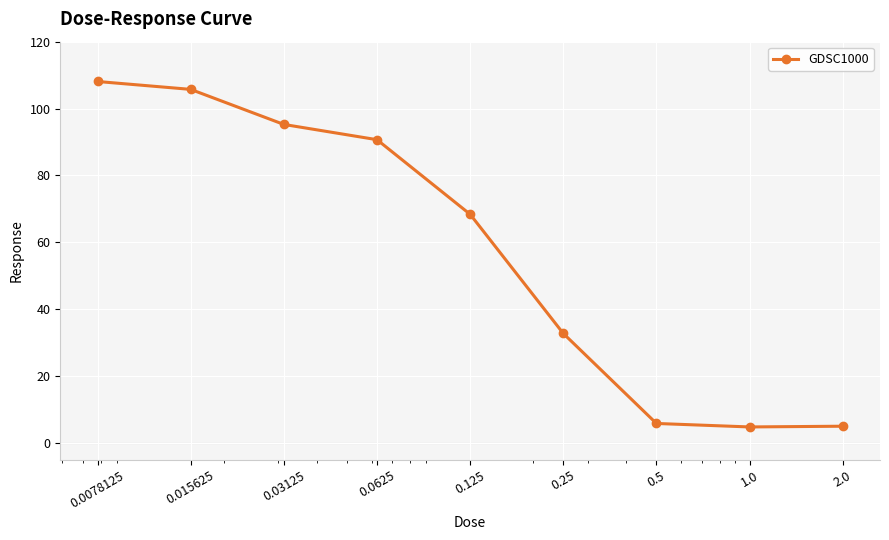

How many lines are shown in the chart?

1